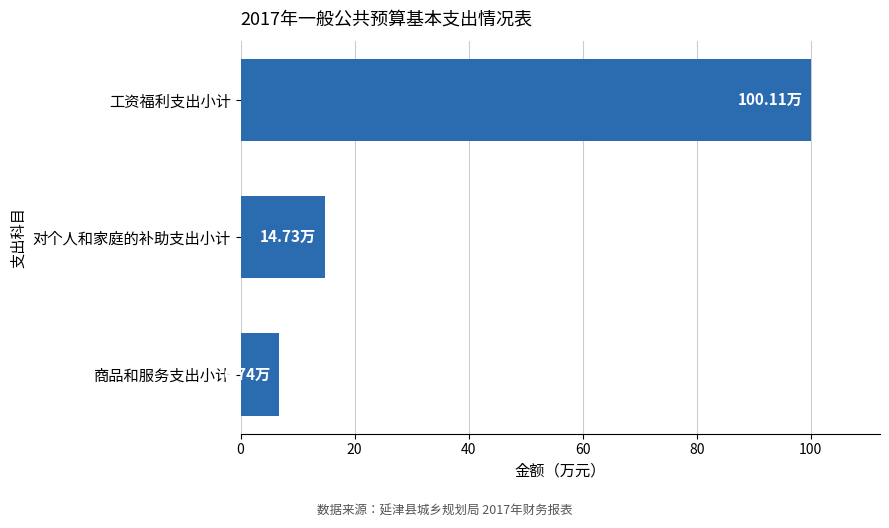

What is the smallest value displayed?

6.7